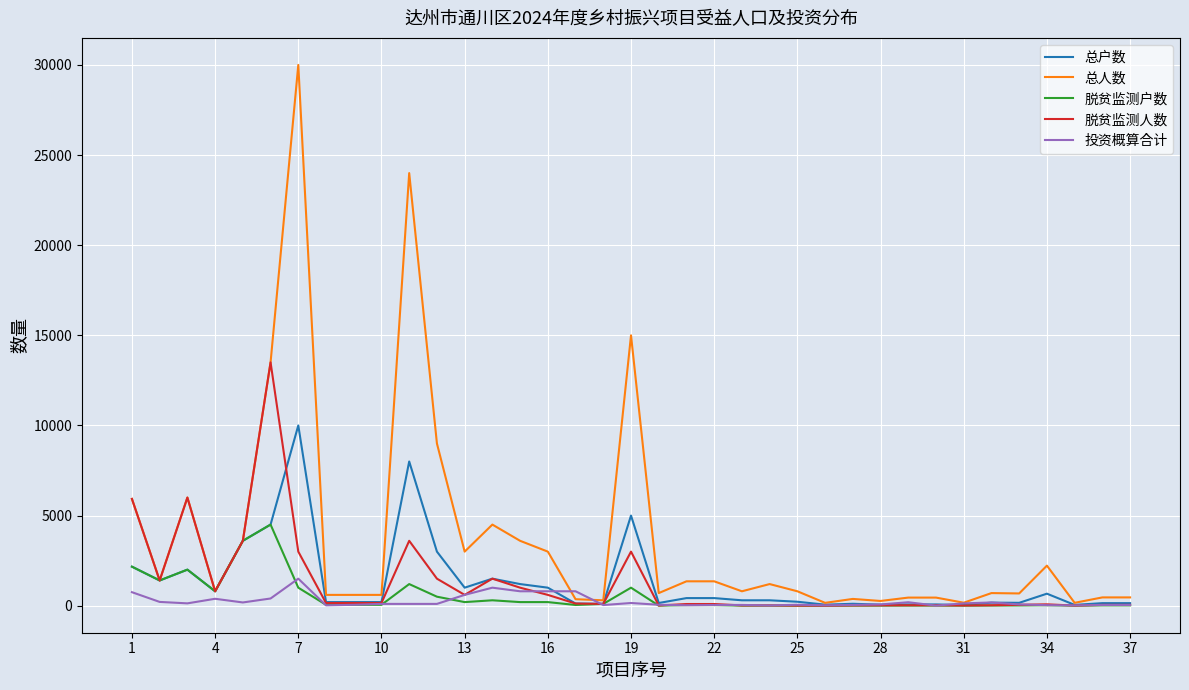

Count the number of data series in this chart.

5